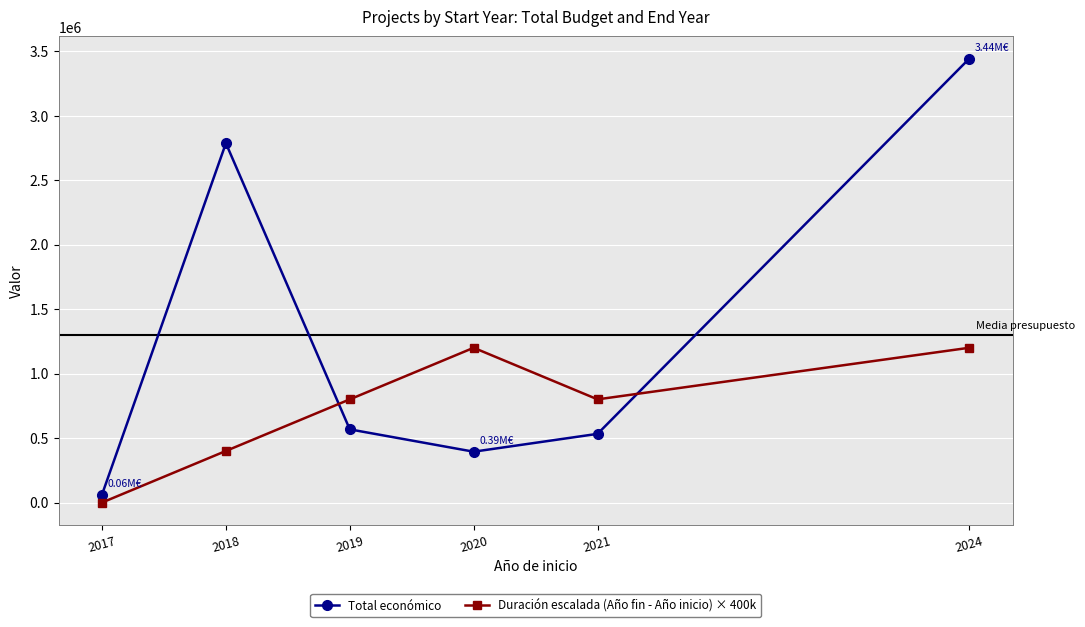

Reading left to right, list all the values displayed in this chart.

Total económico: 61850.0	2785765.3	567440.0	394218.5	532579.0	3441320.0
Duración escalada (Año fin - Año inicio) × 400k: 0.0	400000.0	800000.0	1200000.0	800000.0	1200000.0